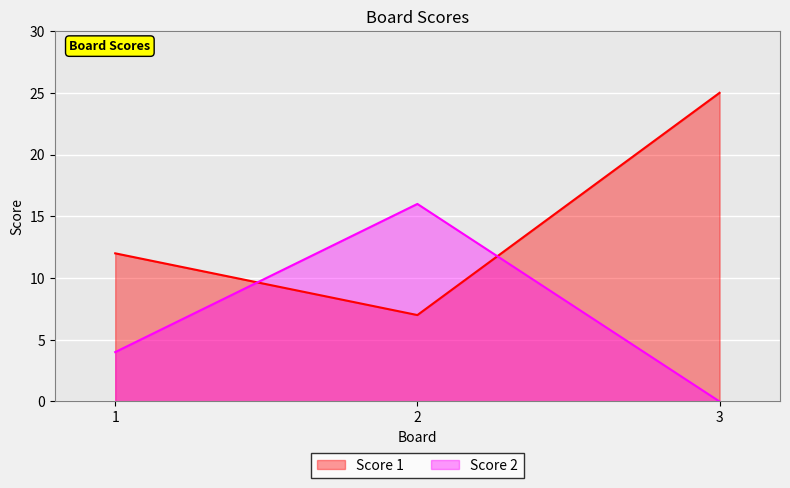

What is the difference between the highest and lowest values at 1?

8